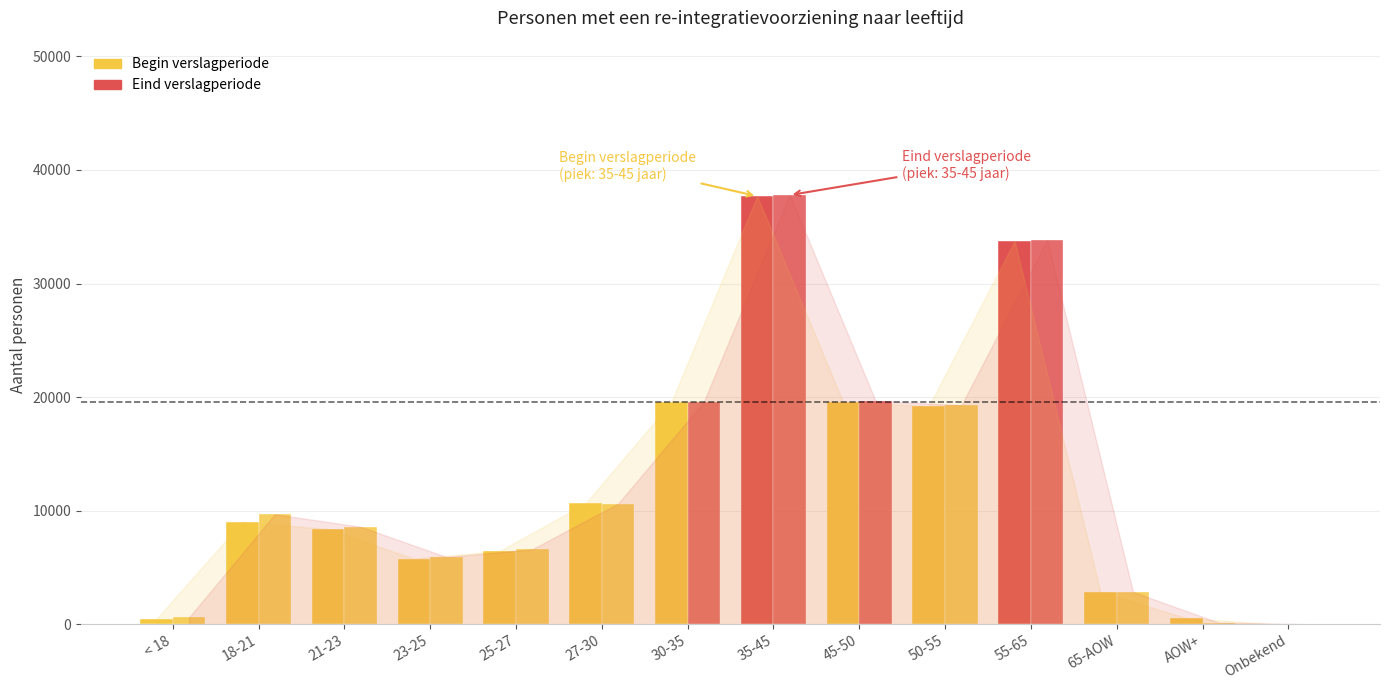

Reading right to left, what are all the values shown in this chart?

Begin verslagperiode: 30	550	2880	33730	19200	19600	37690	19550	10640	6460	5790	8390	9020	460
Eind verslagperiode: 20	150	2850	33830	19290	19670	37790	19610	10620	6610	5930	8590	9690	610